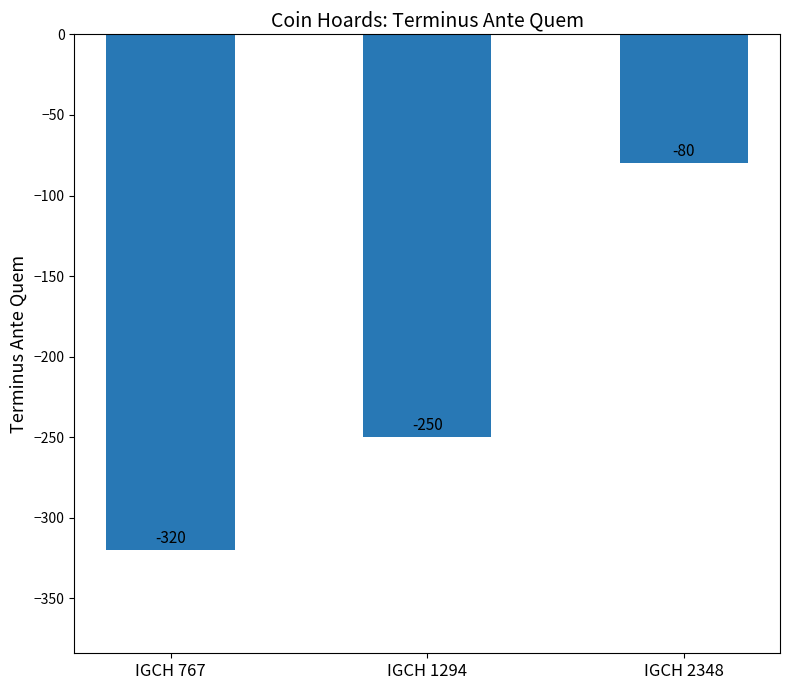

What is the average value?

-217